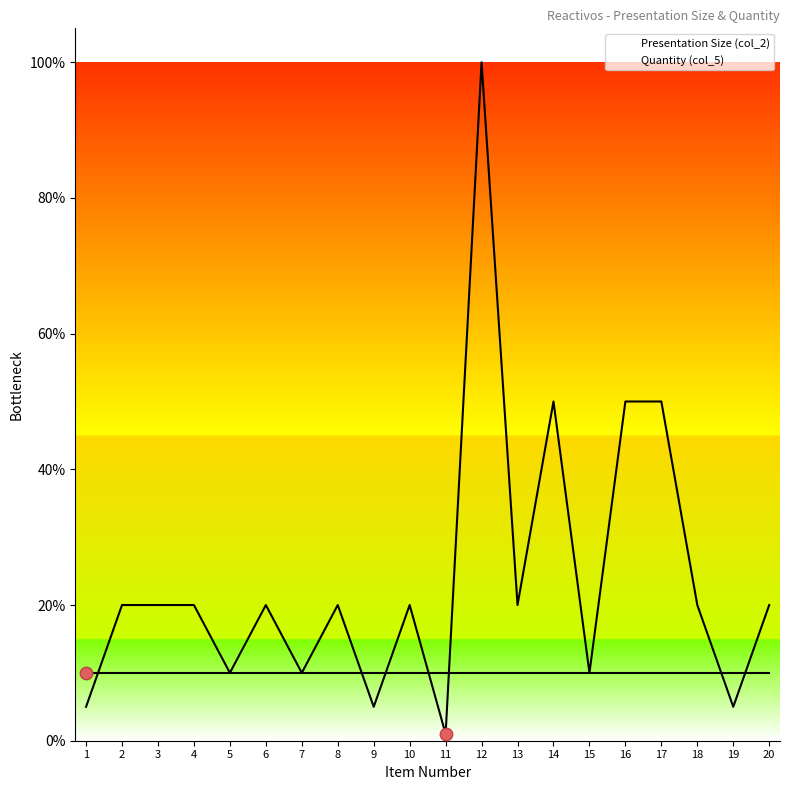

Is the value of Quantity (col_5) at 8 greater than the value of Presentation Size (col_2) at 3?

No